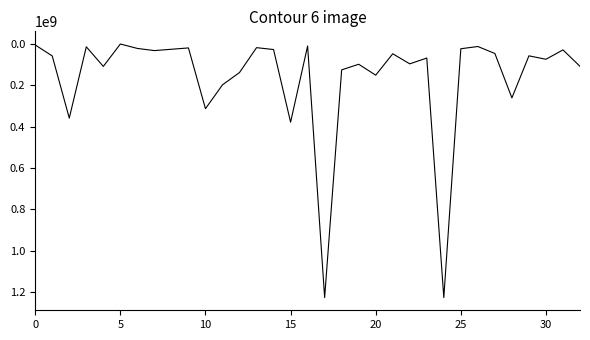

What is the greatest value displayed?

1224682000